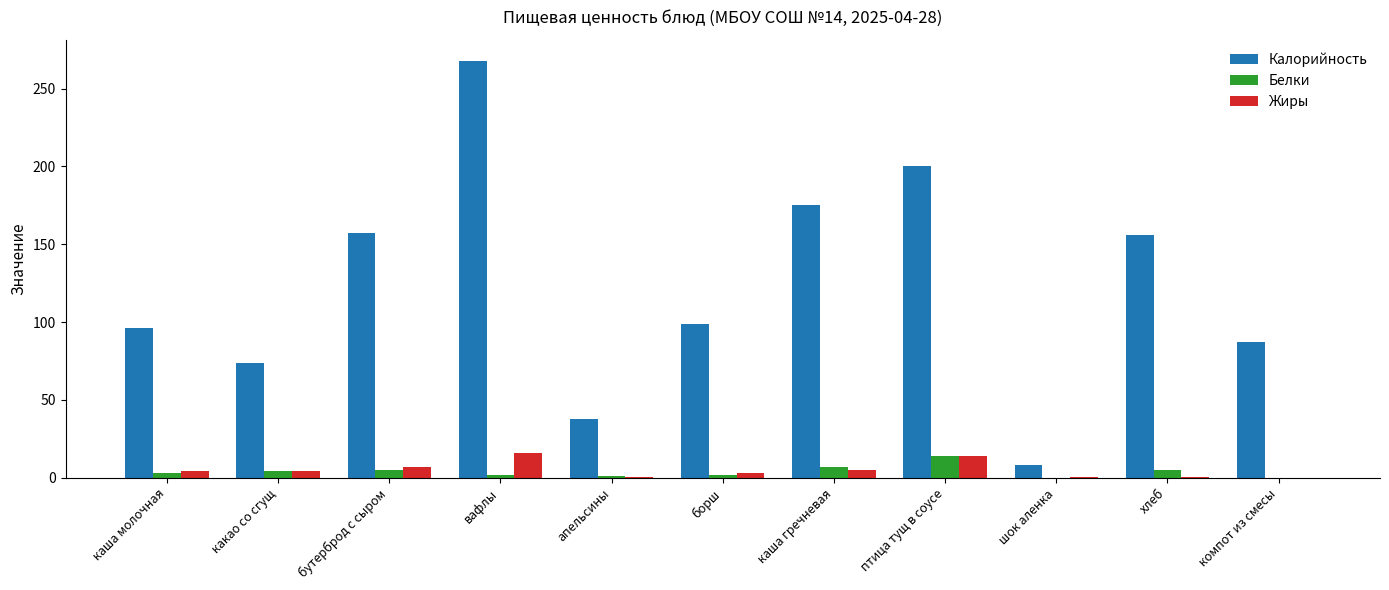

What is the sum of all Жиры values?

54.3